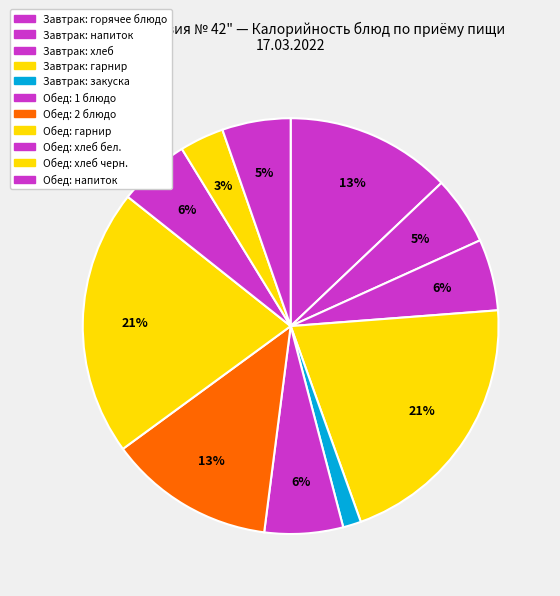

How many slices are in this pie chart?

11